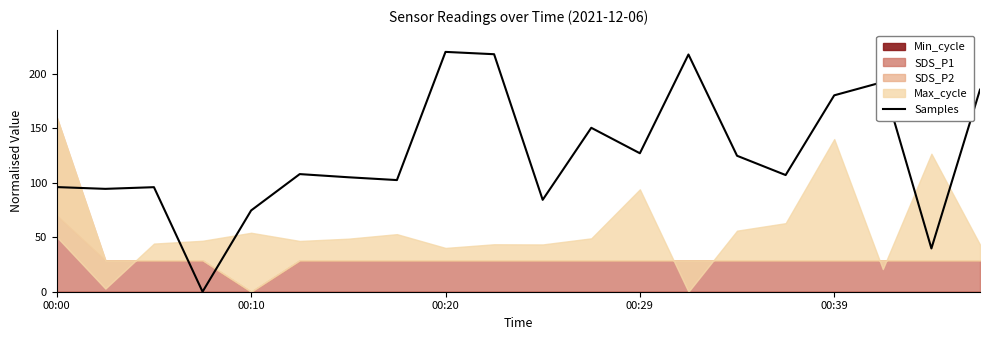

What is the sum of all values?

2522.5